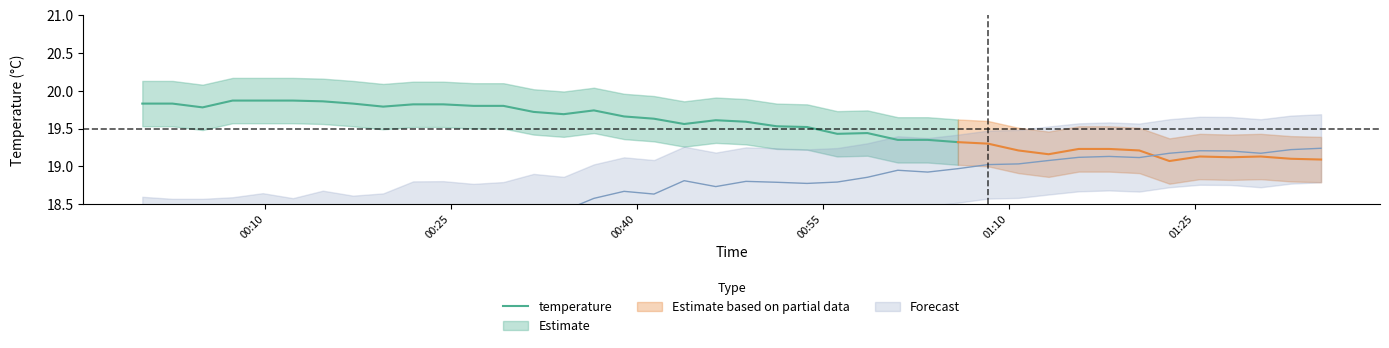

Is it true that the value at 10 is 33.5?

False